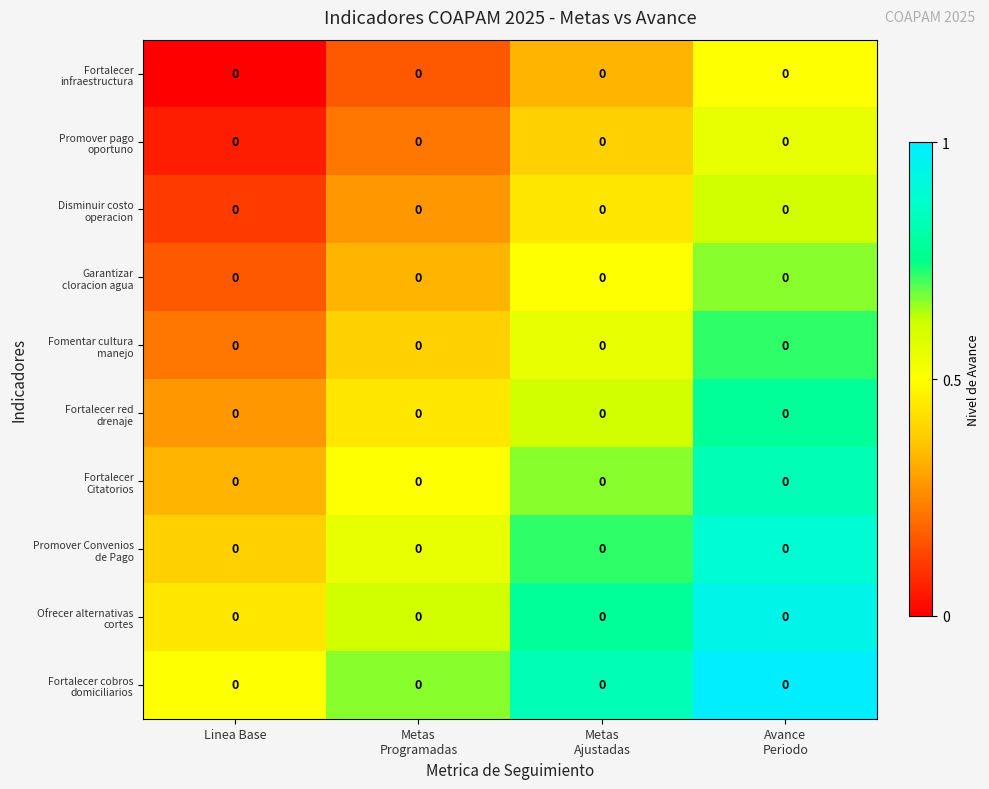

Which category has the lowest value across all series?

Linea Base